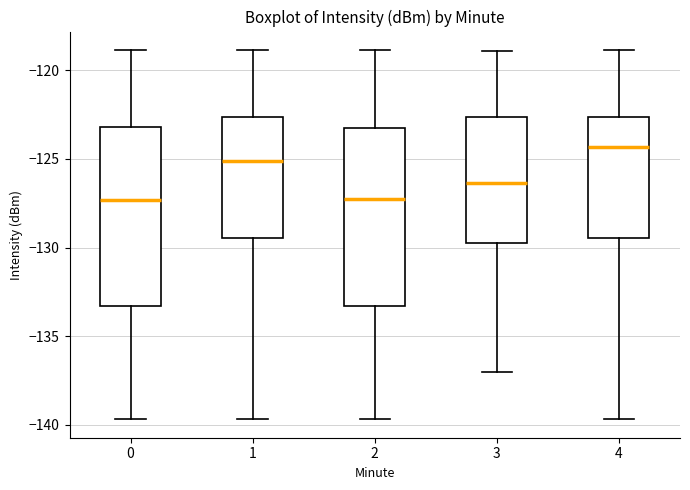

Reading left to right, transcribe this box plot: for each box, give where its median line is, the range the box spans, and where its two whiskers end, as read against the y-axis. The values are not printed on the chart, so give them approximately, as read against the axis.

0: median -127.5, box -133.5 to -123.0, whiskers -139.5 to -119.0
1: median -125.0, box -129.5 to -122.5, whiskers -139.5 to -119.0
2: median -127.5, box -133.5 to -123.0, whiskers -139.5 to -119.0
3: median -126.5, box -129.5 to -122.5, whiskers -137.0 to -119.0
4: median -124.5, box -129.5 to -122.5, whiskers -139.5 to -119.0